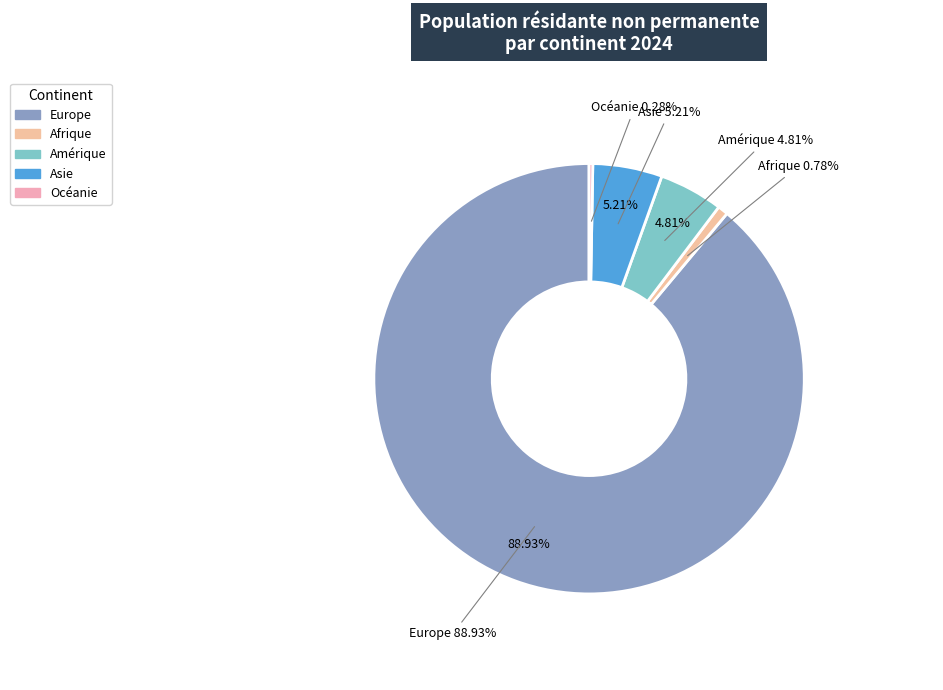

Is it true that Amérique is 5% of the pie?

True